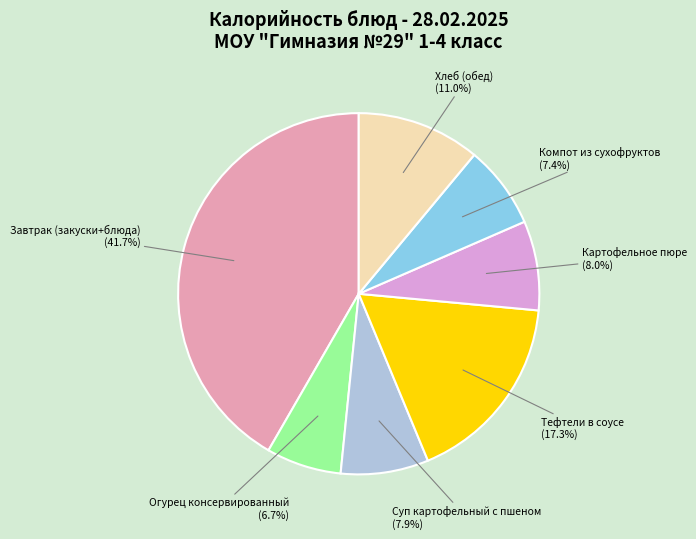

Is there any slice that represents more than half of the pie?

No